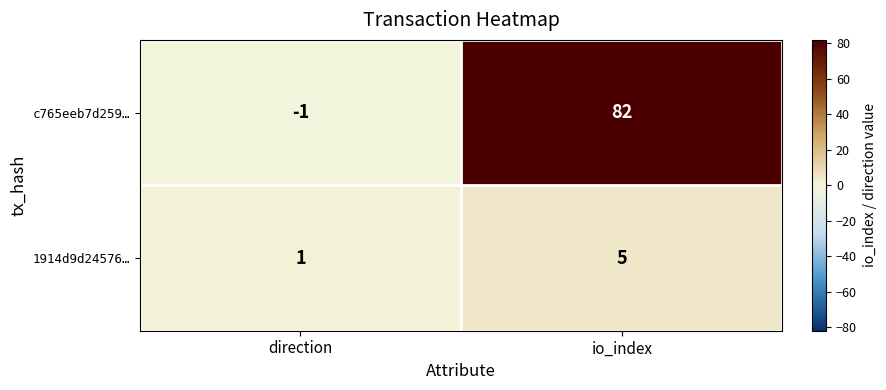

True or false: 1914d9d24576… has a value of 2 at direction.

False